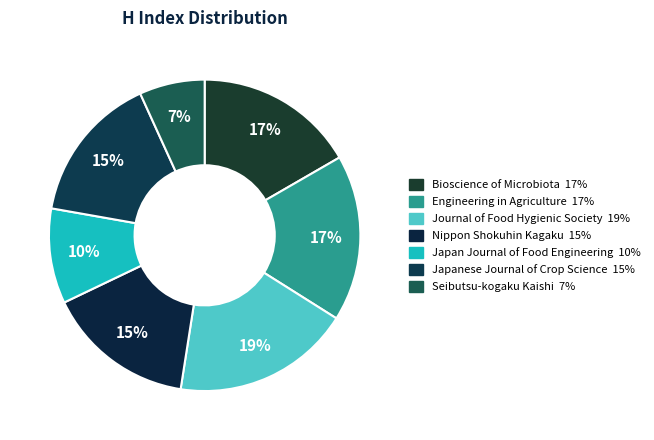

Does Japanese Journal of Crop Science account for over 50% of the chart?

No